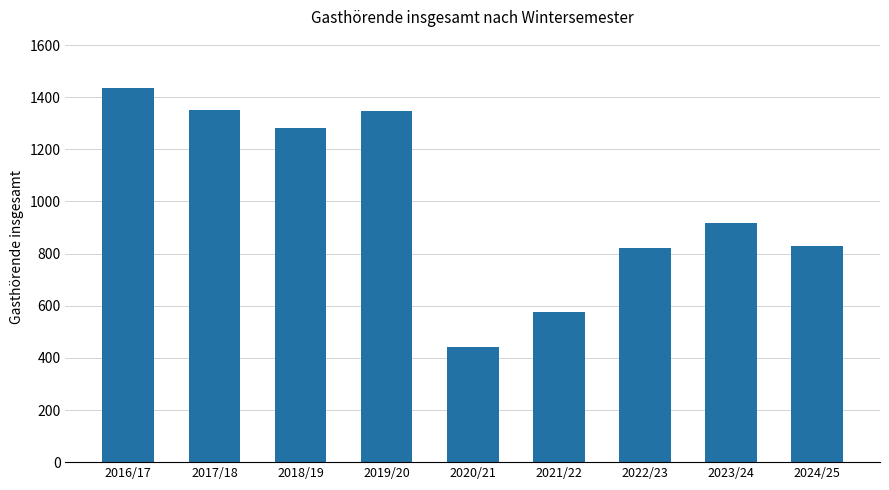

What is the label of the 9th bar from the right?

2016/17